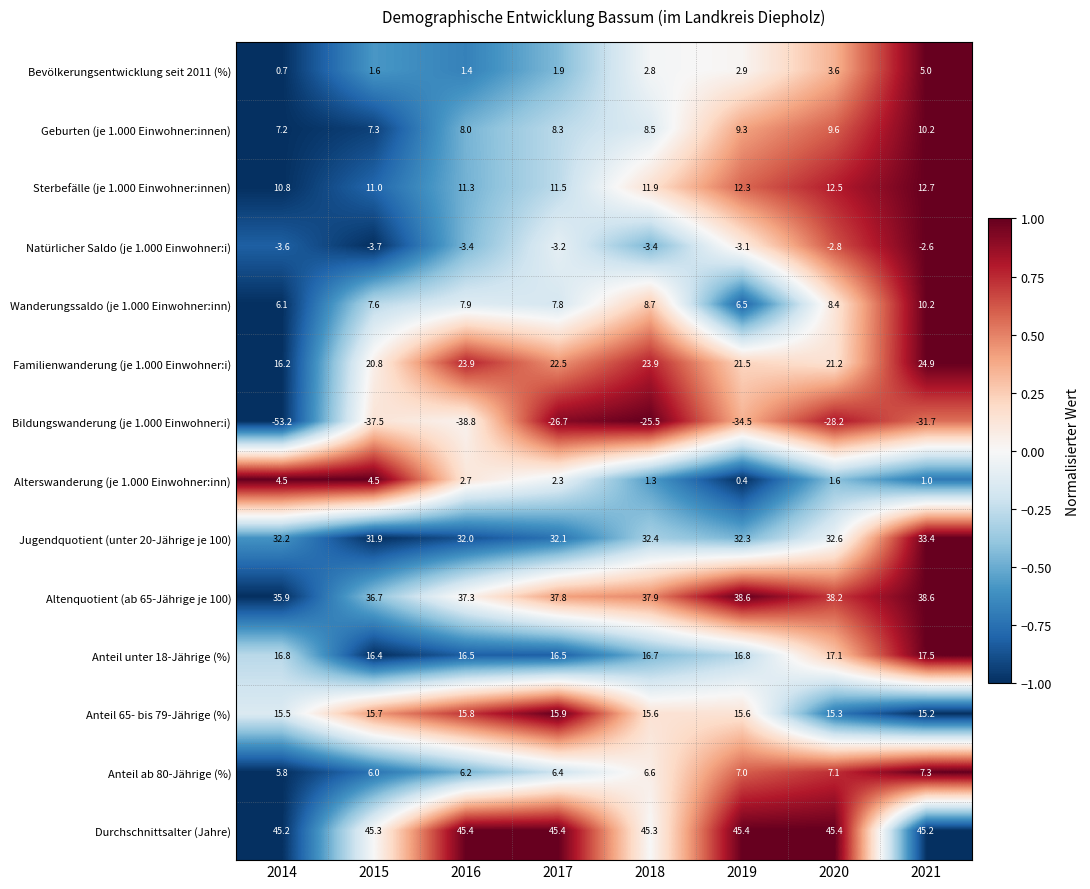

At which category is the sum across all series the highest?

2021